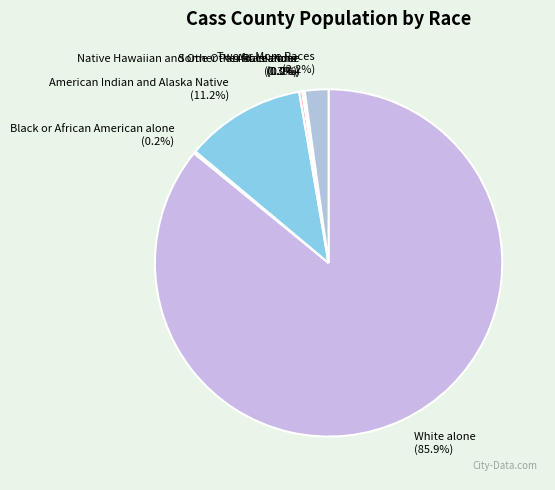

Does any single category account for the majority?

Yes